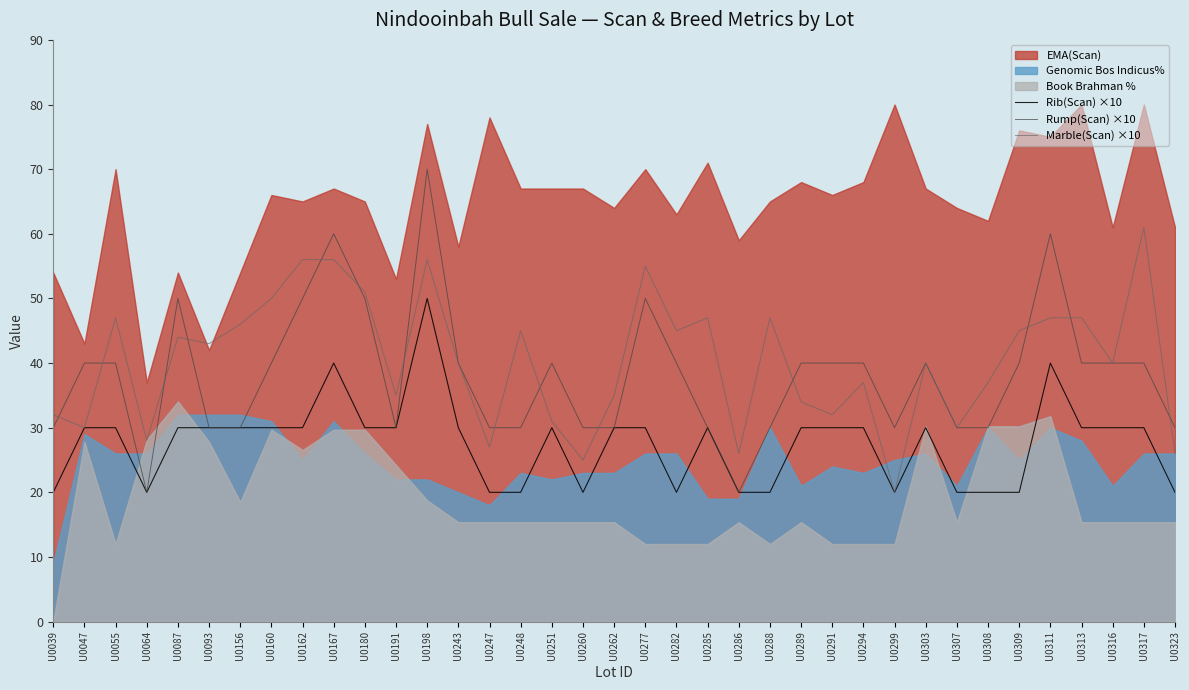

How many data points in Marble(Scan) ×10 are above 40?

18